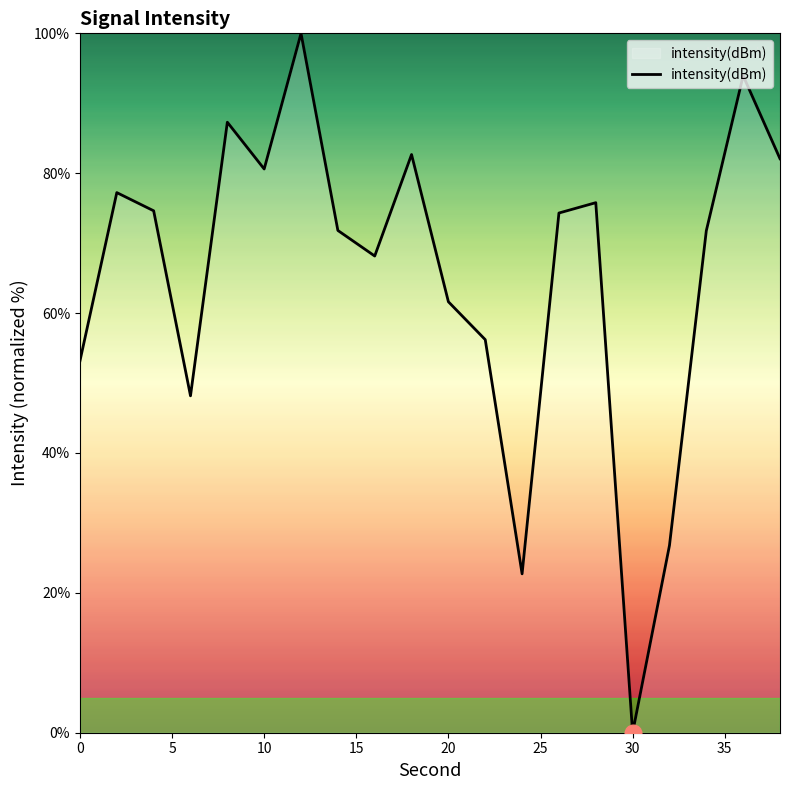

How many values are below 74?

10